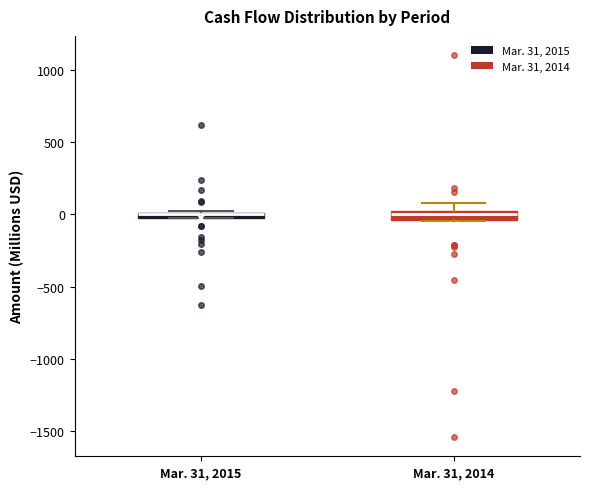

Where is the upper edge of the box for Mar. 31, 2014 on the y-axis? The values are not printed on the chart, so give them approximately, as read against the axis.

0